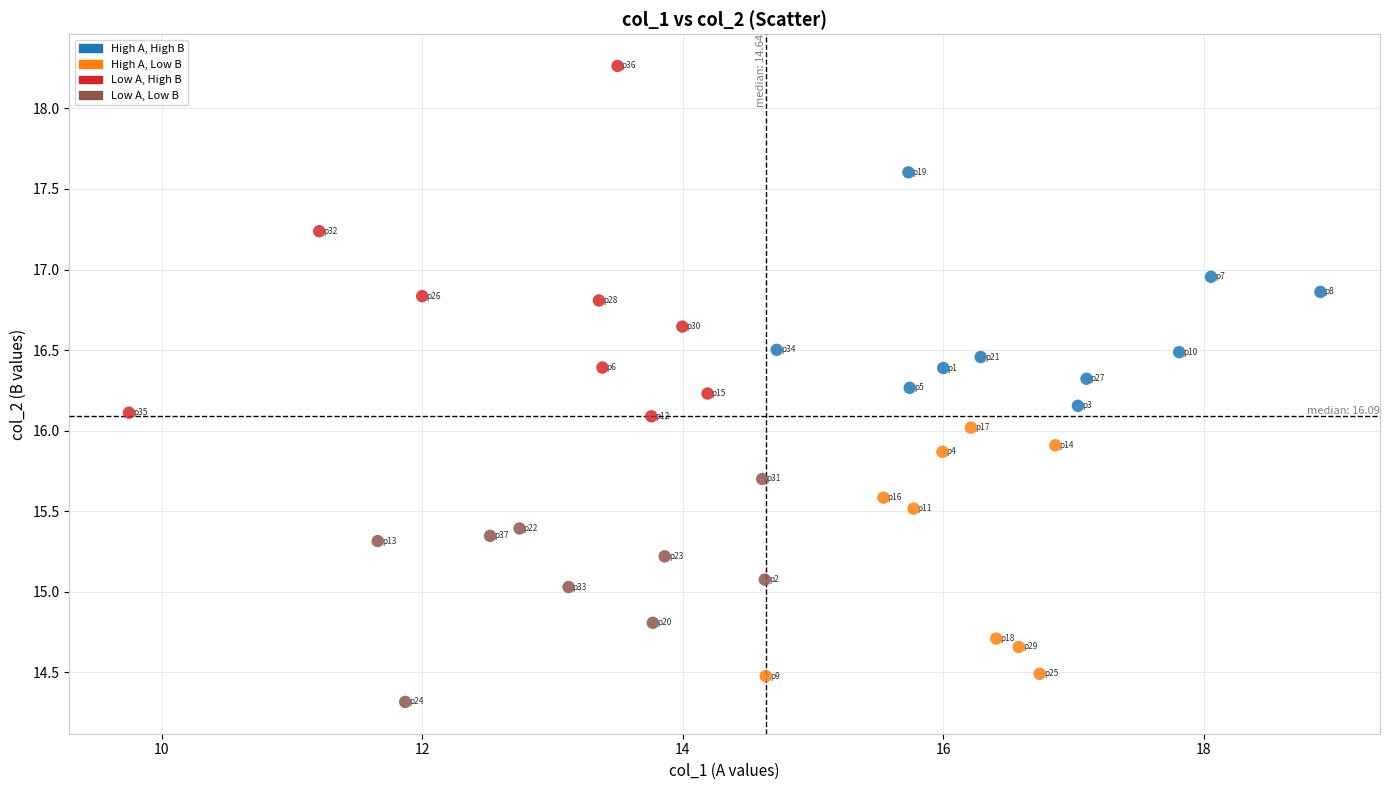

What is the range of X values (max minus min)?

9.1